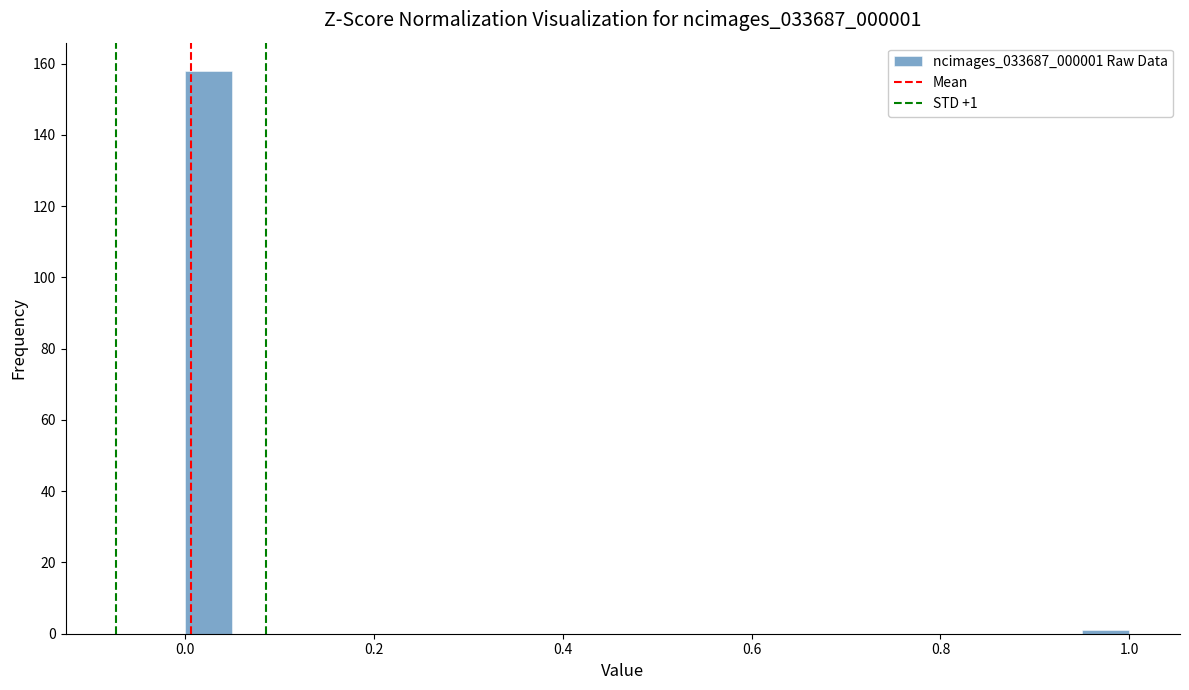

Around what value on the x-axis is the tallest bar? Give the approximate position of its centre, as read against the axis.

0.02